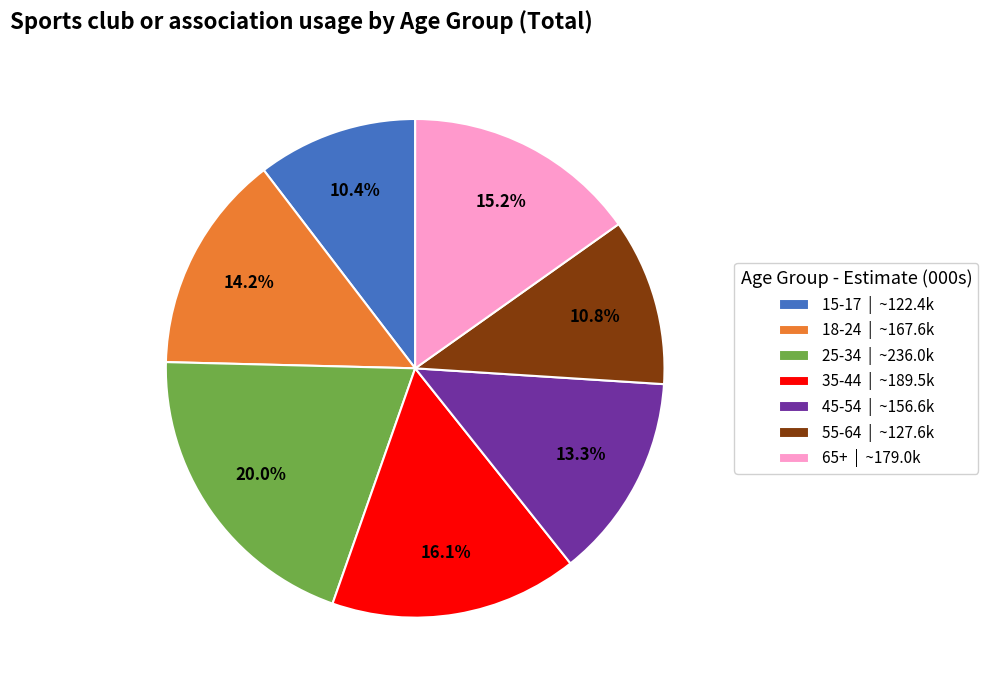

To the nearest percent, what is the difference between the 35-44 and 55-64 slice percentages?

5%